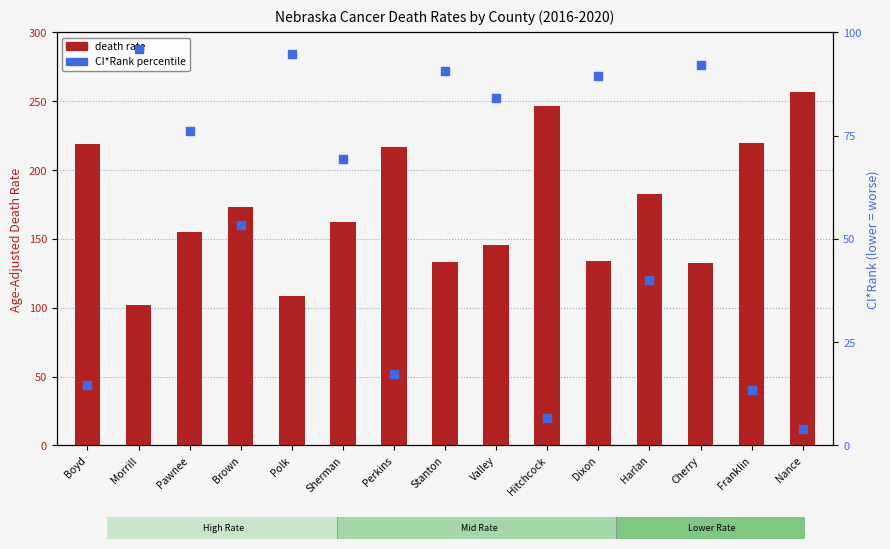

Is the value of death rate at Dixon greater than the value of CI*Rank at Polk?

Yes